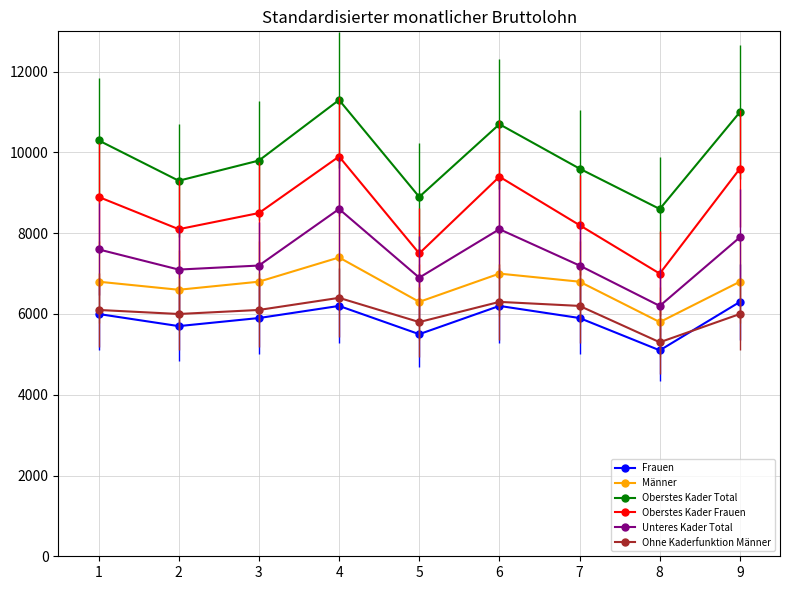

What is the smallest value displayed?

5100